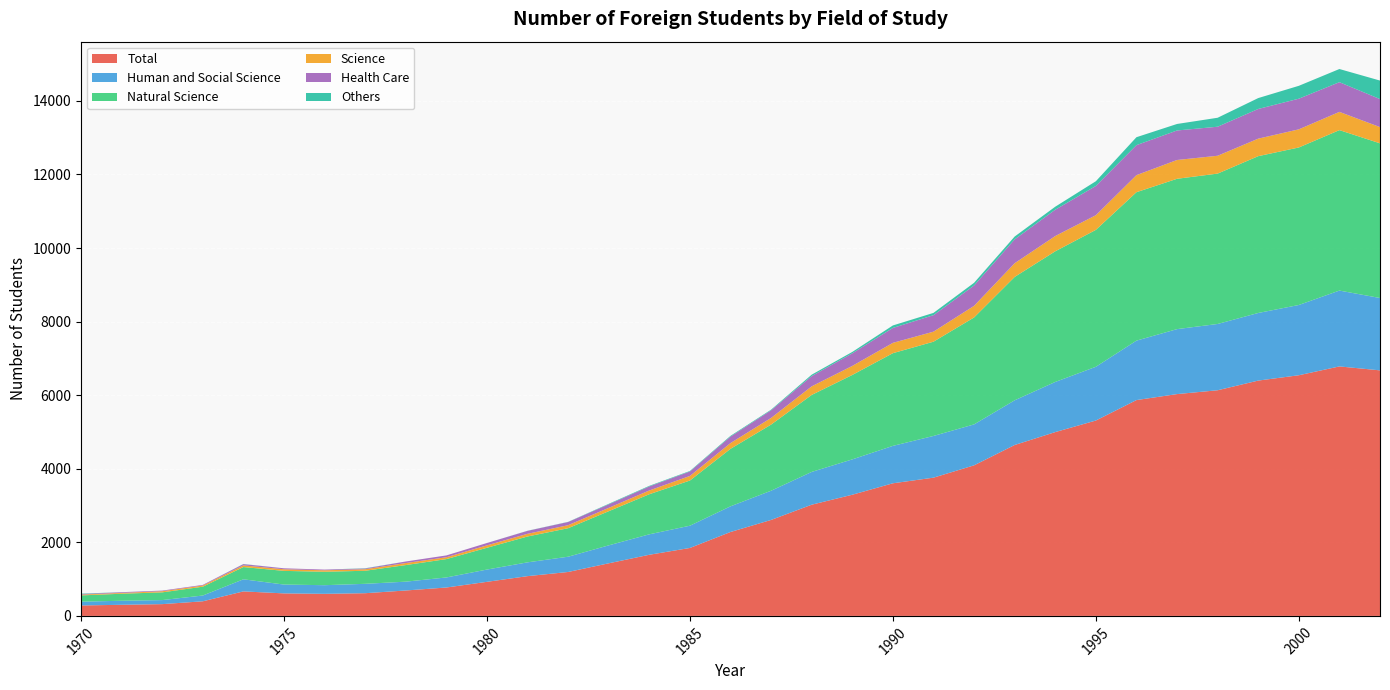

Reading left to right, transcribe all the data shown in this chart.

Total: 284	302	320	397	666	612	600	617	691	772	926	1081	1194	1430	1662	1847	2281	2609	3023	3294	3605	3758	4093	4646	4997	5311	5867	6030	6134	6397	6542	6782	6675
Human and Social Science: 103	110	110	157	329	240	235	255	240	273	334	375	415	488	556	605	698	794	891	961	1017	1134	1113	1215	1363	1461	1616	1766	1802	1838	1910	2062	1967
Natural Science: 170	191	210	240	333	372	365	355	451	499	592	703	775	928	1090	1228	1563	1798	2093	2295	2520	2562	2907	3354	3552	3722	4035	4087	4088	4263	4282	4362	4205
Science: 22	22	31	32	45	44	40	42	55	51	66	73	82	91	102	125	157	181	234	246	281	273	316	373	415	399	464	511	485	476	493	496	441
Health Care: 16	19	17	17	34	26	19	19	42	49	64	80	87	96	110	121	176	208	278	342	405	448	553	648	715	795	815	802	789	807	833	807	762
Others: 11	1	0	0	4	0	0	7	0	0	0	3	4	14	16	14	20	17	39	38	68	62	73	77	82	128	216	177	244	296	350	358	503